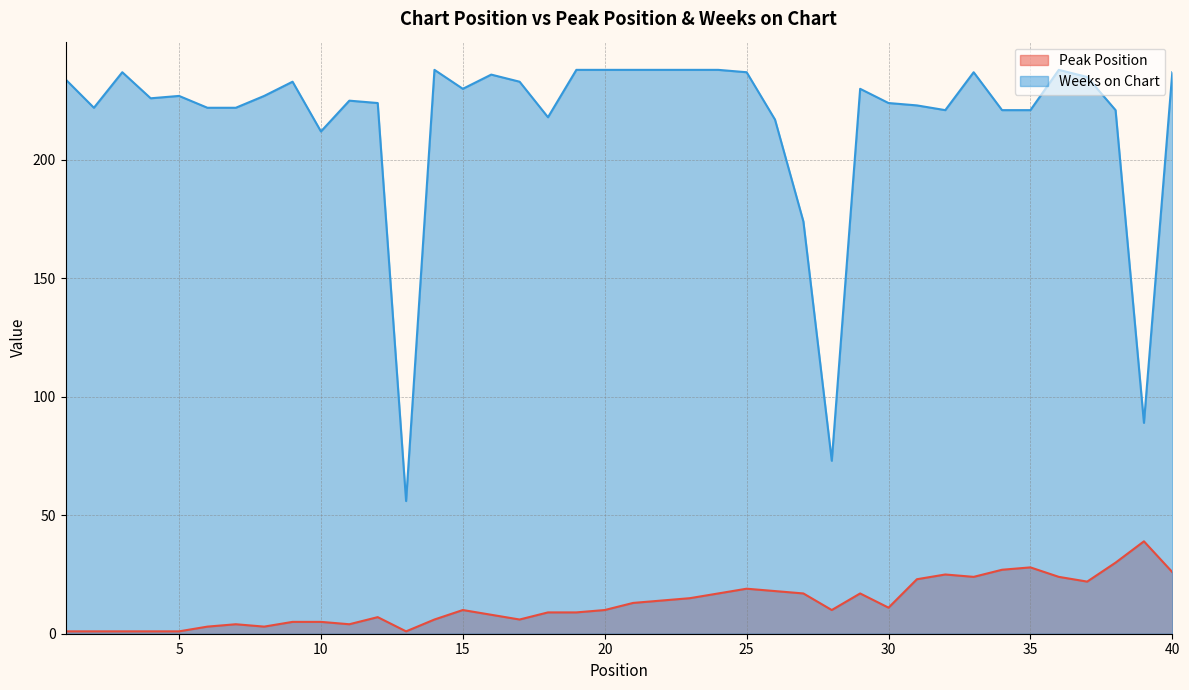

How many data points in Peak Position are less than 10?

18